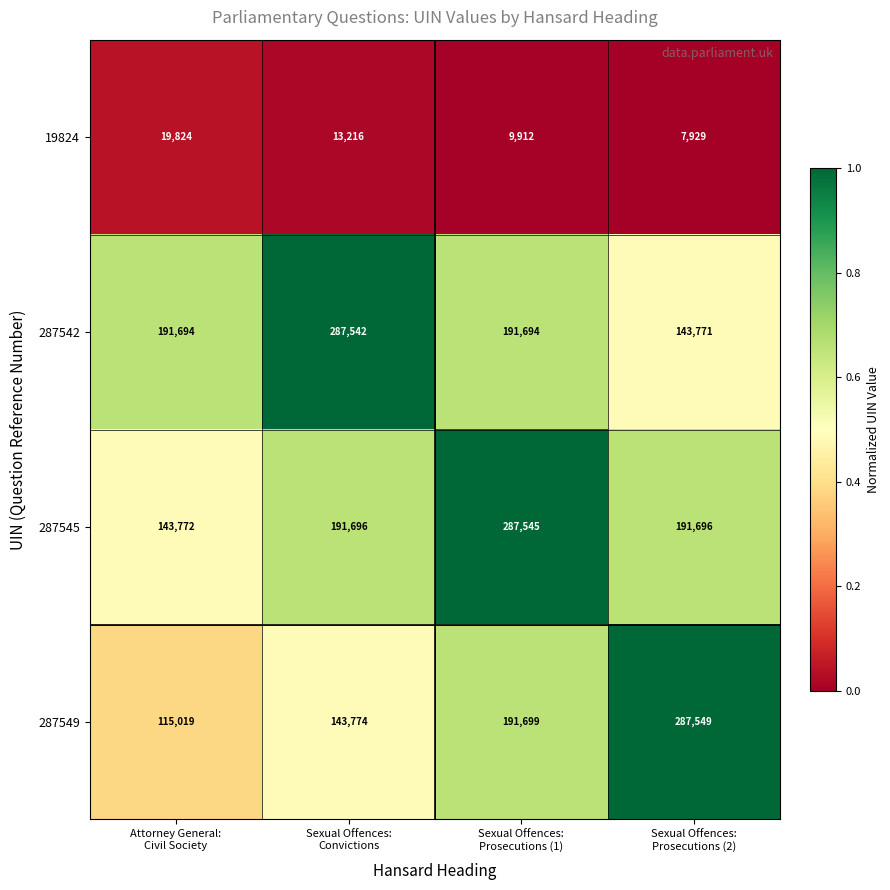

How many 287545 values are between 191696 and 287545?

3